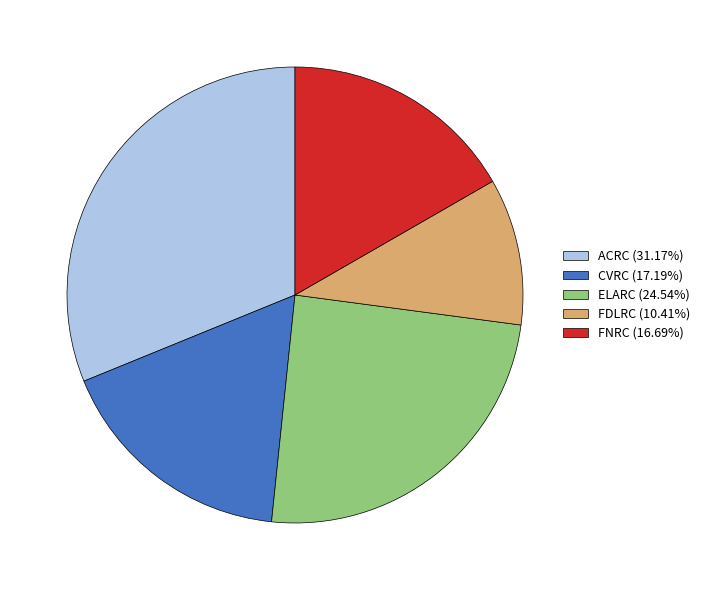

How many slices are in this pie chart?

5